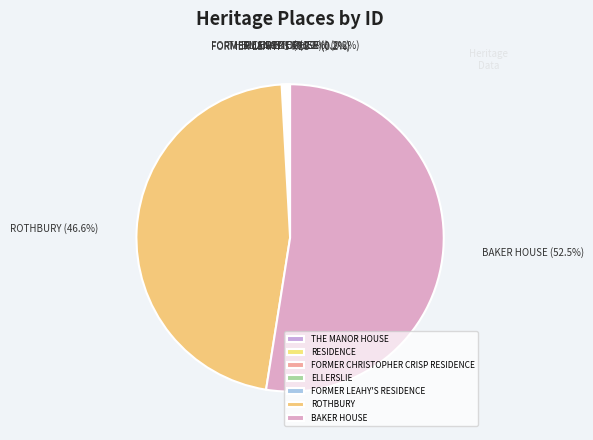

Is it true that THE MANOR HOUSE is 0% of the pie?

True